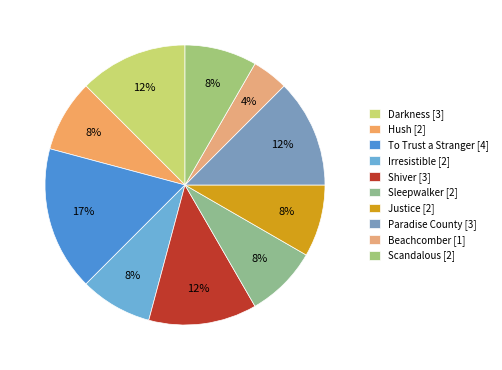

Rank the categories by value from lowest to highest.

Beachcomber, Hush, Irresistible, Sleepwalker, Justice, Scandalous, Darkness, Shiver, Paradise County, To Trust a Stranger